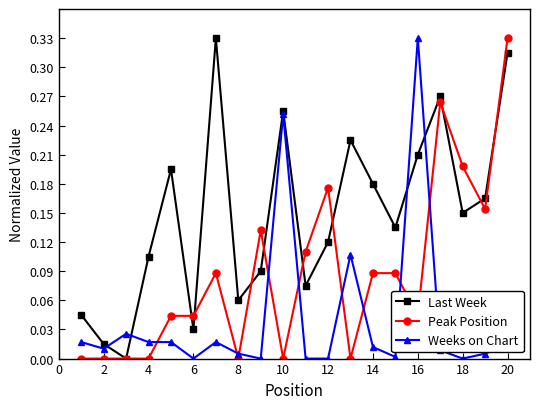

True or false: Last Week has more than 1 interior local peaks.

True